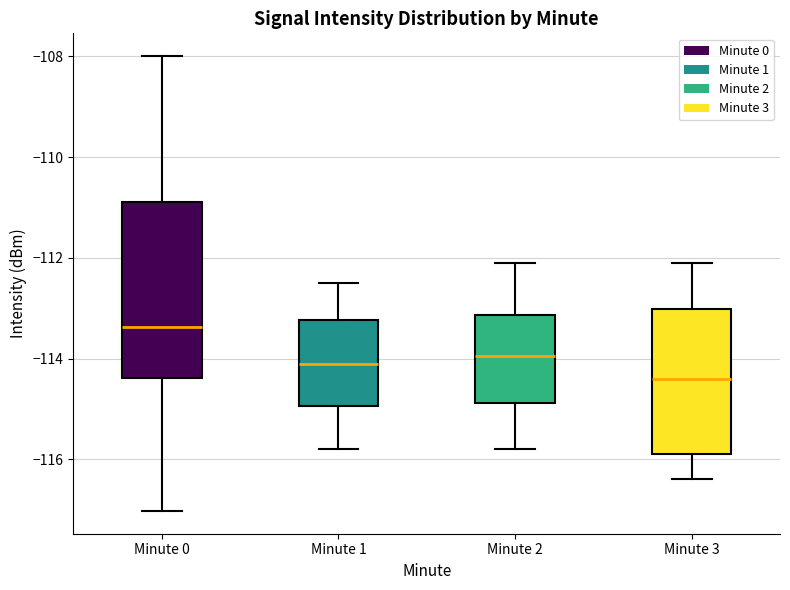

Comparing the boxes themselves (not the whiskers), which one is the tallest?

Minute 0